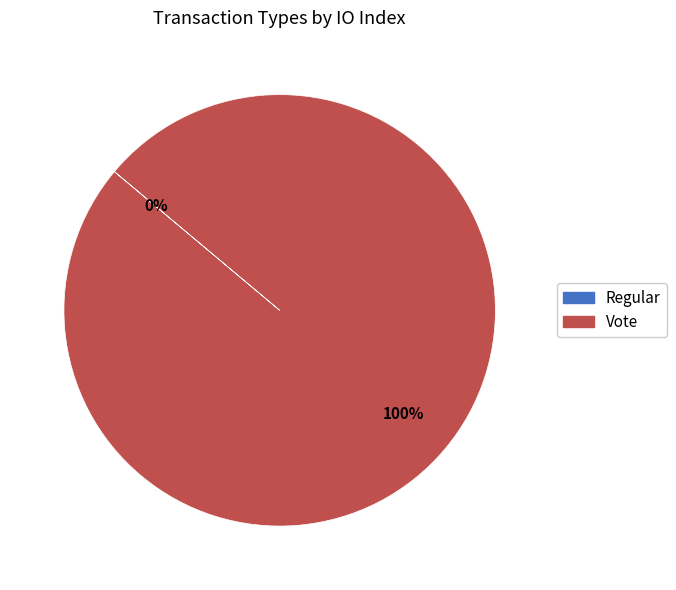

The Vote slice represents 100% of the pie. True or false?

True